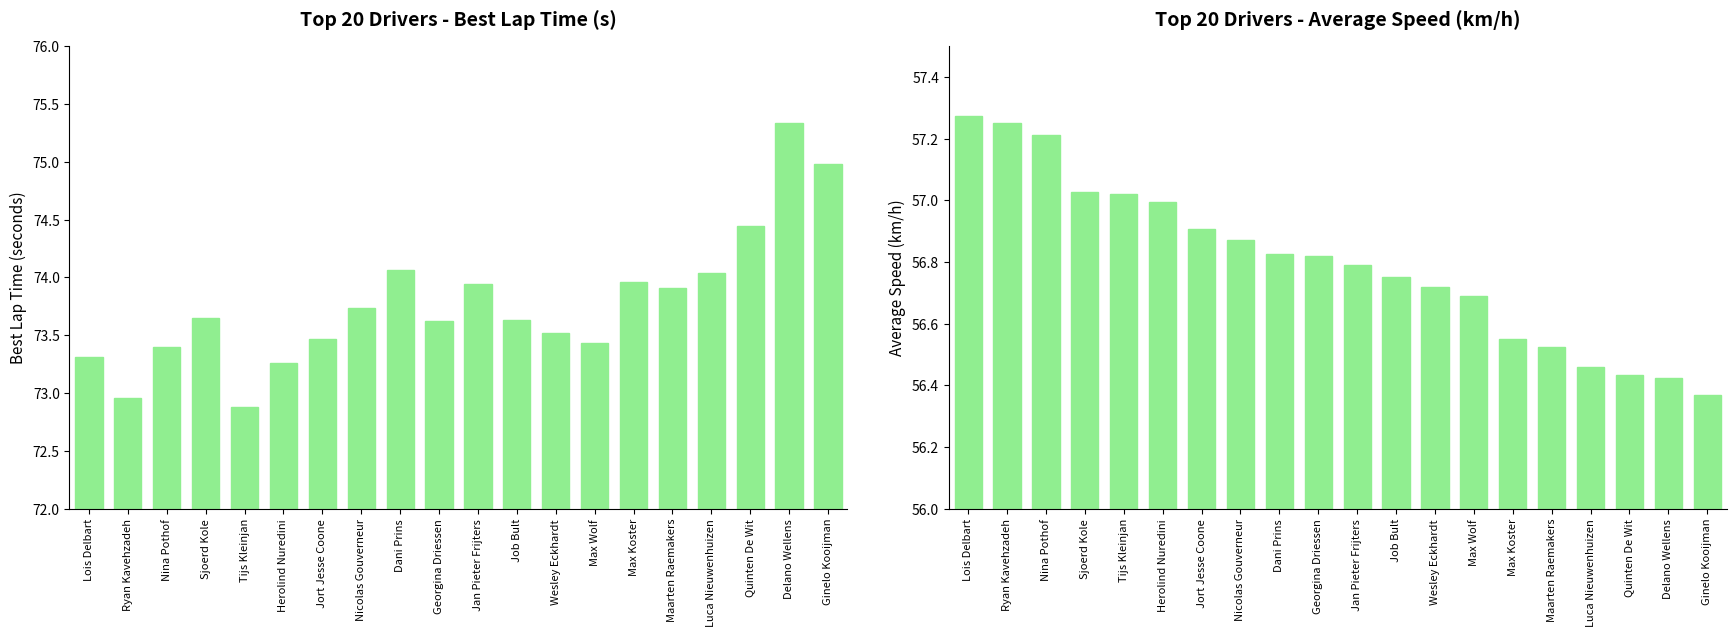

At which label does Best Lap time reach its peak?

Delano Wellens